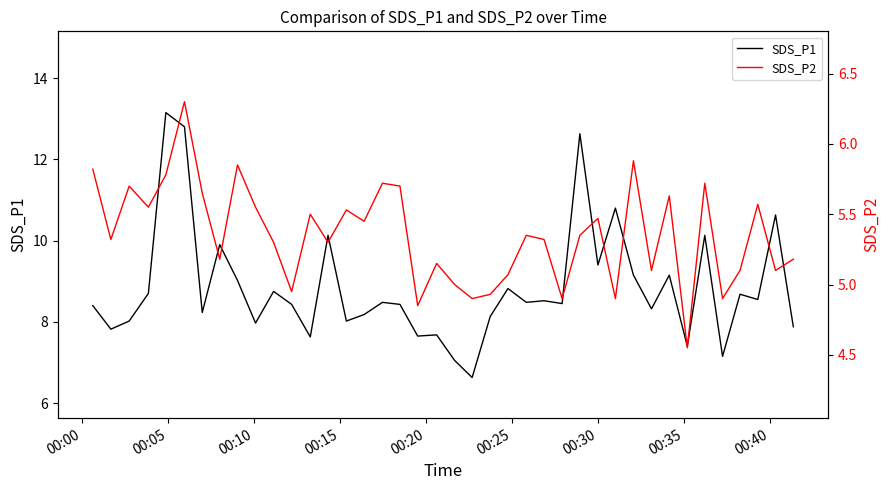

What is the value of the SDS_P2 point at the 3rd from the left?

5.7